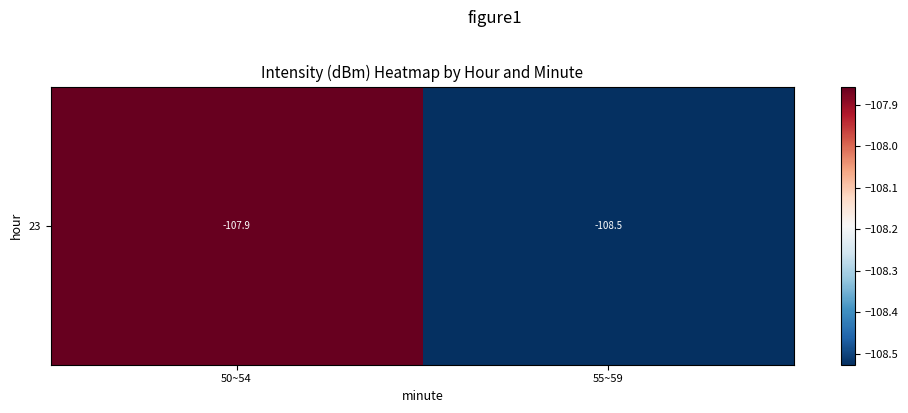

What is the smallest value displayed?

-108.5